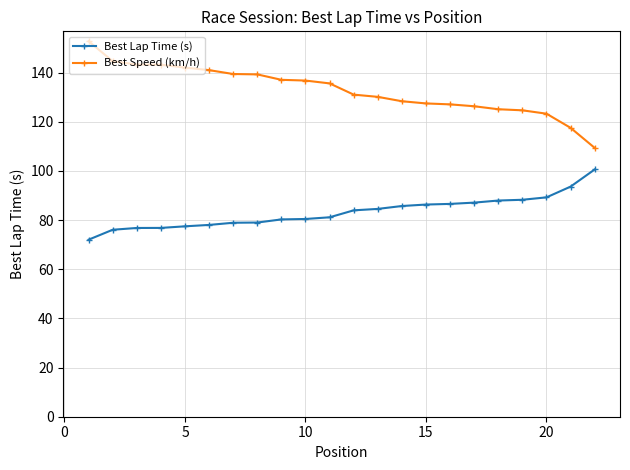

What is the lowest value of the Best Lap Time (s) series?

72.0